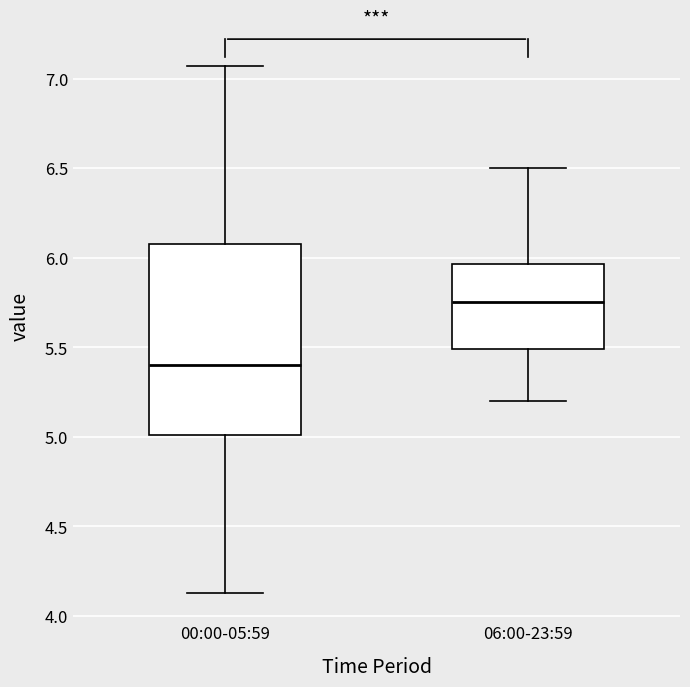

Where does the lower whisker of the box for 00:00-05:59 end on the y-axis? The values are not printed on the chart, so give them approximately, as read against the axis.

4.15